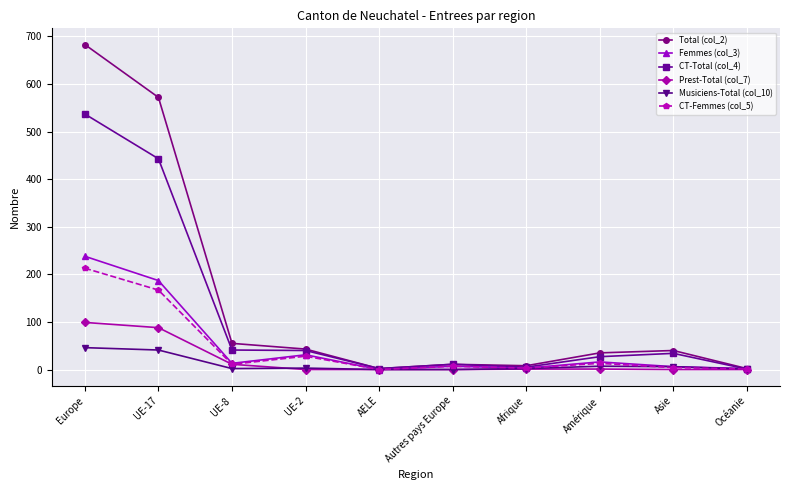

Is it true that Total (col_2) equals 55 at UE-8?

True